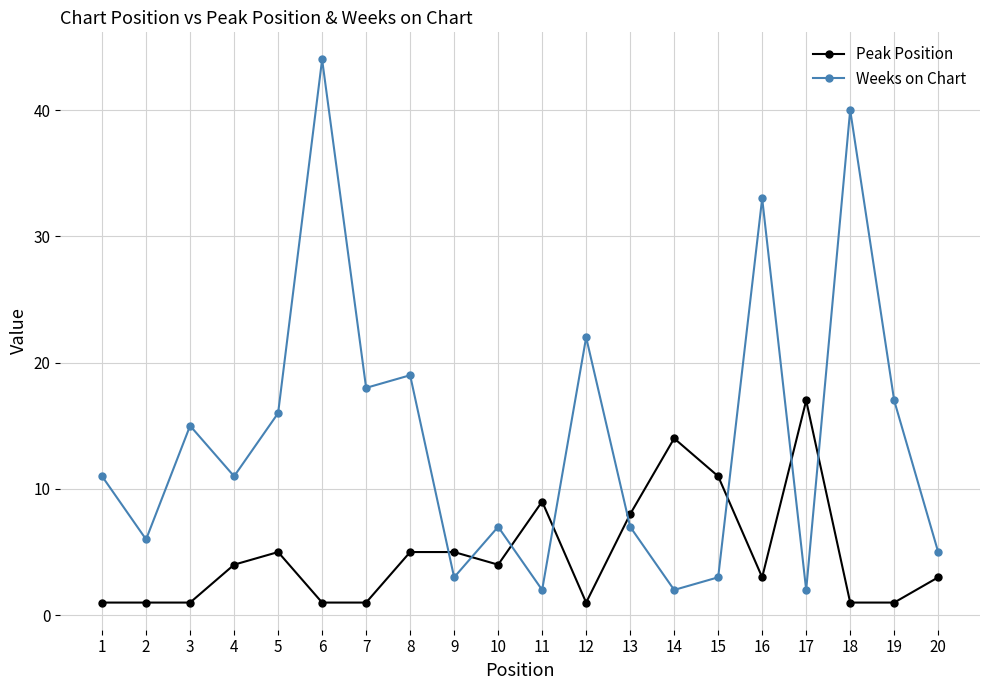

Which series has the largest total across all categories?

Weeks on Chart